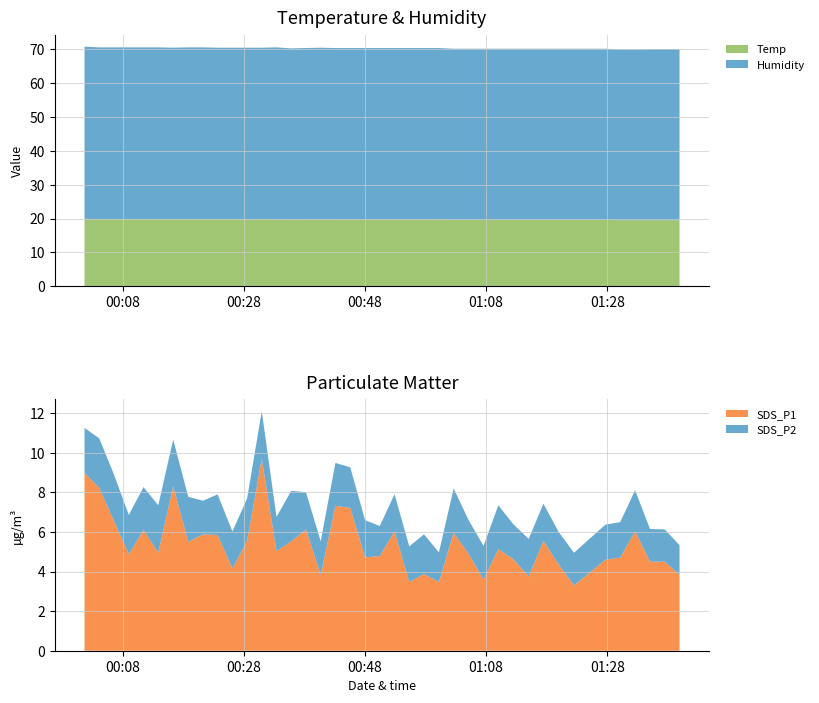

Reading left to right, list all the values displayed in this chart.

Temp: 2022/04/25 00:01:39=19.9	2022/04/25 00:04:05=19.8	2022/04/25 00:06:31=19.8	2022/04/25 00:08:58=19.8	2022/04/25 00:11:24=19.8	2022/04/25 00:13:50=19.8	2022/04/25 00:16:18=19.8	2022/04/25 00:18:47=19.8	2022/04/25 00:21:13=19.8	2022/04/25 00:23:38=19.8	2022/04/25 00:26:05=19.8	2022/04/25 00:28:30=19.8	2022/04/25 00:30:56=19.8	2022/04/25 00:33:22=19.8	2022/04/25 00:35:48=19.7	2022/04/25 00:38:14=19.7	2022/04/25 00:40:40=19.8	2022/04/25 00:43:06=19.7	2022/04/25 00:45:33=19.7	2022/04/25 00:48:00=19.7	2022/04/25 00:50:26=19.7	2022/04/25 00:52:52=19.7	2022/04/25 00:55:18=19.7	2022/04/25 00:57:44=19.7	2022/04/25 01:00:12=19.7	2022/04/25 01:02:38=19.6	2022/04/25 01:05:06=19.6	2022/04/25 01:07:34=19.6	2022/04/25 01:10:01=19.6	2022/04/25 01:12:28=19.6	2022/04/25 01:15:02=19.6	2022/04/25 01:17:28=19.6	2022/04/25 01:19:59=19.6	2022/04/25 01:22:31=19.6	2022/04/25 01:27:42=19.6	2022/04/25 01:30:09=19.5	2022/04/25 01:32:37=19.5	2022/04/25 01:35:04=19.5	2022/04/25 01:37:31=19.5	2022/04/25 01:39:57=19.5
Humidity: 2022/04/25 00:01:39=50.9	2022/04/25 00:04:05=50.8	2022/04/25 00:06:31=50.8	2022/04/25 00:08:58=50.8	2022/04/25 00:11:24=50.8	2022/04/25 00:13:50=50.8	2022/04/25 00:16:18=50.7	2022/04/25 00:18:47=50.8	2022/04/25 00:21:13=50.8	2022/04/25 00:23:38=50.7	2022/04/25 00:26:05=50.7	2022/04/25 00:28:30=50.7	2022/04/25 00:30:56=50.7	2022/04/25 00:33:22=50.8	2022/04/25 00:35:48=50.6	2022/04/25 00:38:14=50.7	2022/04/25 00:40:40=50.7	2022/04/25 00:43:06=50.7	2022/04/25 00:45:33=50.7	2022/04/25 00:48:00=50.7	2022/04/25 00:50:26=50.7	2022/04/25 00:52:52=50.7	2022/04/25 00:55:18=50.7	2022/04/25 00:57:44=50.7	2022/04/25 01:00:12=50.7	2022/04/25 01:02:38=50.6	2022/04/25 01:05:06=50.6	2022/04/25 01:07:34=50.6	2022/04/25 01:10:01=50.6	2022/04/25 01:12:28=50.6	2022/04/25 01:15:02=50.6	2022/04/25 01:17:28=50.6	2022/04/25 01:19:59=50.6	2022/04/25 01:22:31=50.6	2022/04/25 01:27:42=50.6	2022/04/25 01:30:09=50.5	2022/04/25 01:32:37=50.5	2022/04/25 01:35:04=50.6	2022/04/25 01:37:31=50.6	2022/04/25 01:39:57=50.6
SDS_P2: 2022/04/25 00:01:39=2.3	2022/04/25 00:04:05=2.5	2022/04/25 00:06:31=2.4	2022/04/25 00:08:58=2.0	2022/04/25 00:11:24=2.2	2022/04/25 00:13:50=2.4	2022/04/25 00:16:18=2.4	2022/04/25 00:18:47=2.3	2022/04/25 00:21:13=1.7	2022/04/25 00:23:38=2.0	2022/04/25 00:26:05=1.9	2022/04/25 00:28:30=2.1	2022/04/25 00:30:56=2.4	2022/04/25 00:33:22=1.7	2022/04/25 00:35:48=2.5	2022/04/25 00:38:14=1.9	2022/04/25 00:40:40=1.7	2022/04/25 00:43:06=2.2	2022/04/25 00:45:33=2.0	2022/04/25 00:48:00=1.9	2022/04/25 00:50:26=1.5	2022/04/25 00:52:52=1.9	2022/04/25 00:55:18=1.8	2022/04/25 00:57:44=2.0	2022/04/25 01:00:12=1.5	2022/04/25 01:02:38=2.2	2022/04/25 01:05:06=1.7	2022/04/25 01:07:34=1.7	2022/04/25 01:10:01=2.2	2022/04/25 01:12:28=1.8	2022/04/25 01:15:02=1.9	2022/04/25 01:17:28=1.9	2022/04/25 01:19:59=1.6	2022/04/25 01:22:31=1.6	2022/04/25 01:27:42=1.8	2022/04/25 01:30:09=1.8	2022/04/25 01:32:37=2.1	2022/04/25 01:35:04=1.6	2022/04/25 01:37:31=1.6	2022/04/25 01:39:57=1.5
SDS_P1: 2022/04/25 00:01:39=9.0	2022/04/25 00:04:05=8.2	2022/04/25 00:06:31=6.5	2022/04/25 00:08:58=4.9	2022/04/25 00:11:24=6.1	2022/04/25 00:13:50=5.0	2022/04/25 00:16:18=8.3	2022/04/25 00:18:47=5.5	2022/04/25 00:21:13=5.9	2022/04/25 00:23:38=5.8	2022/04/25 00:26:05=4.2	2022/04/25 00:28:30=5.5	2022/04/25 00:30:56=9.7	2022/04/25 00:33:22=5.0	2022/04/25 00:35:48=5.5	2022/04/25 00:38:14=6.1	2022/04/25 00:40:40=3.8	2022/04/25 00:43:06=7.3	2022/04/25 00:45:33=7.2	2022/04/25 00:48:00=4.7	2022/04/25 00:50:26=4.8	2022/04/25 00:52:52=6.0	2022/04/25 00:55:18=3.5	2022/04/25 00:57:44=3.9	2022/04/25 01:00:12=3.5	2022/04/25 01:02:38=6.0	2022/04/25 01:05:06=4.9	2022/04/25 01:07:34=3.6	2022/04/25 01:10:01=5.1	2022/04/25 01:12:28=4.6	2022/04/25 01:15:02=3.8	2022/04/25 01:17:28=5.5	2022/04/25 01:19:59=4.3	2022/04/25 01:22:31=3.3	2022/04/25 01:27:42=4.6	2022/04/25 01:30:09=4.7	2022/04/25 01:32:37=6.0	2022/04/25 01:35:04=4.5	2022/04/25 01:37:31=4.5	2022/04/25 01:39:57=3.8